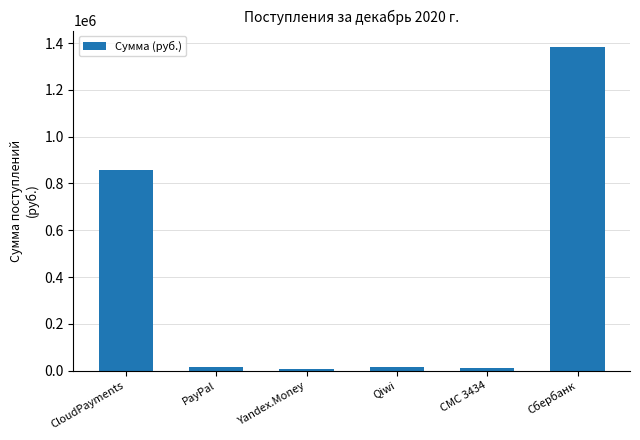

The chart shows a value of 855822.3 at CloudPayments. True or false?

True